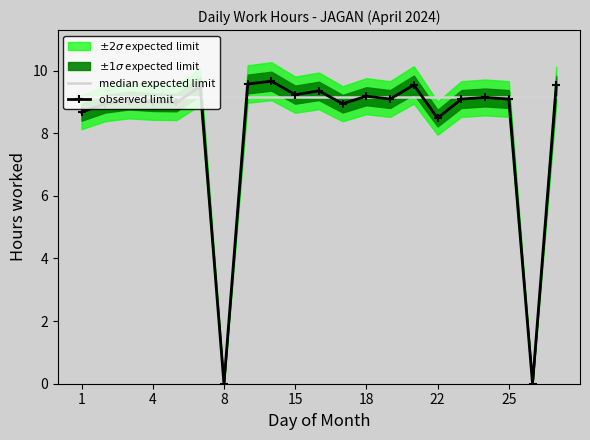

Is it true that observed limit equals 9.0 at 4?

True